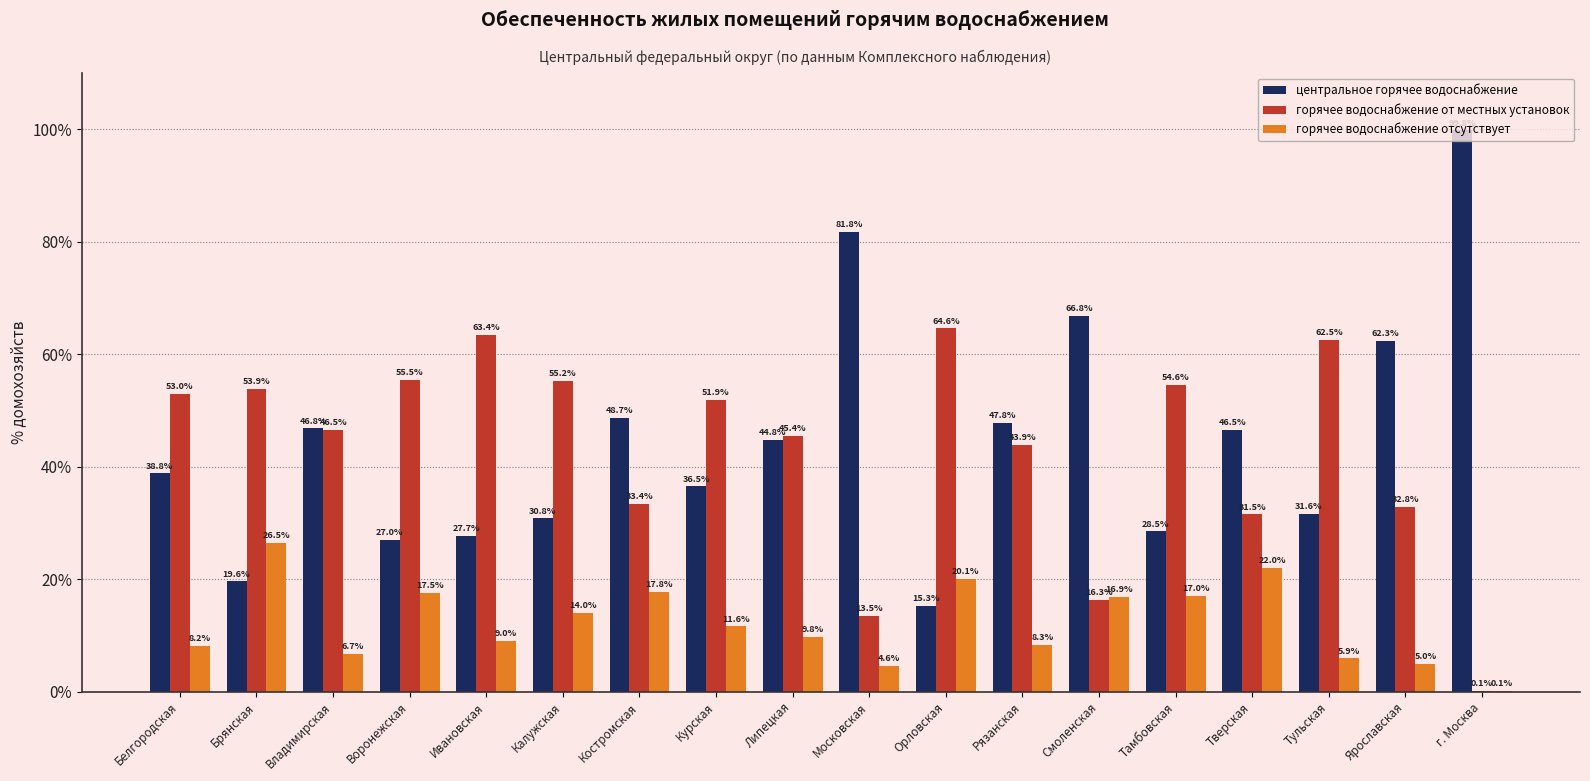

Reading left to right, list all the values displayed in this chart.

центральное горячее водоснабжение: Белгородская=38.8	Брянская=19.6	Владимирская=46.8	Воронежская=27.0	Ивановская=27.7	Калужская=30.8	Костромская=48.7	Курская=36.5	Липецкая=44.8	Московская=81.8	Орловская=15.3	Рязанская=47.8	Смоленская=66.8	Тамбовская=28.5	Тверская=46.5	Тульская=31.6	Ярославская=62.3	г. Москва=99.8
горячее водоснабжение от местных установок: Белгородская=53.0	Брянская=53.9	Владимирская=46.5	Воронежская=55.5	Ивановская=63.4	Калужская=55.2	Костромская=33.4	Курская=51.9	Липецкая=45.4	Московская=13.5	Орловская=64.6	Рязанская=43.9	Смоленская=16.3	Тамбовская=54.6	Тверская=31.5	Тульская=62.5	Ярославская=32.8	г. Москва=0.1
горячее водоснабжение отсутствует: Белгородская=8.2	Брянская=26.5	Владимирская=6.7	Воронежская=17.5	Ивановская=9.0	Калужская=14.0	Костромская=17.8	Курская=11.6	Липецкая=9.8	Московская=4.6	Орловская=20.1	Рязанская=8.3	Смоленская=16.9	Тамбовская=17.0	Тверская=22.0	Тульская=5.9	Ярославская=5.0	г. Москва=0.1